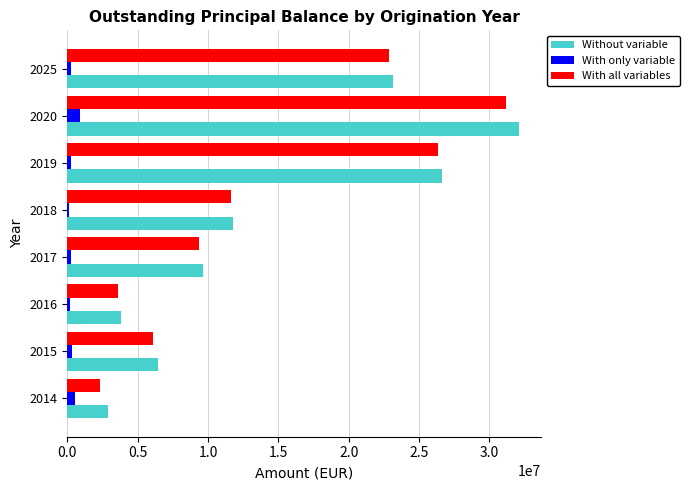

Count the number of data series in this chart.

3